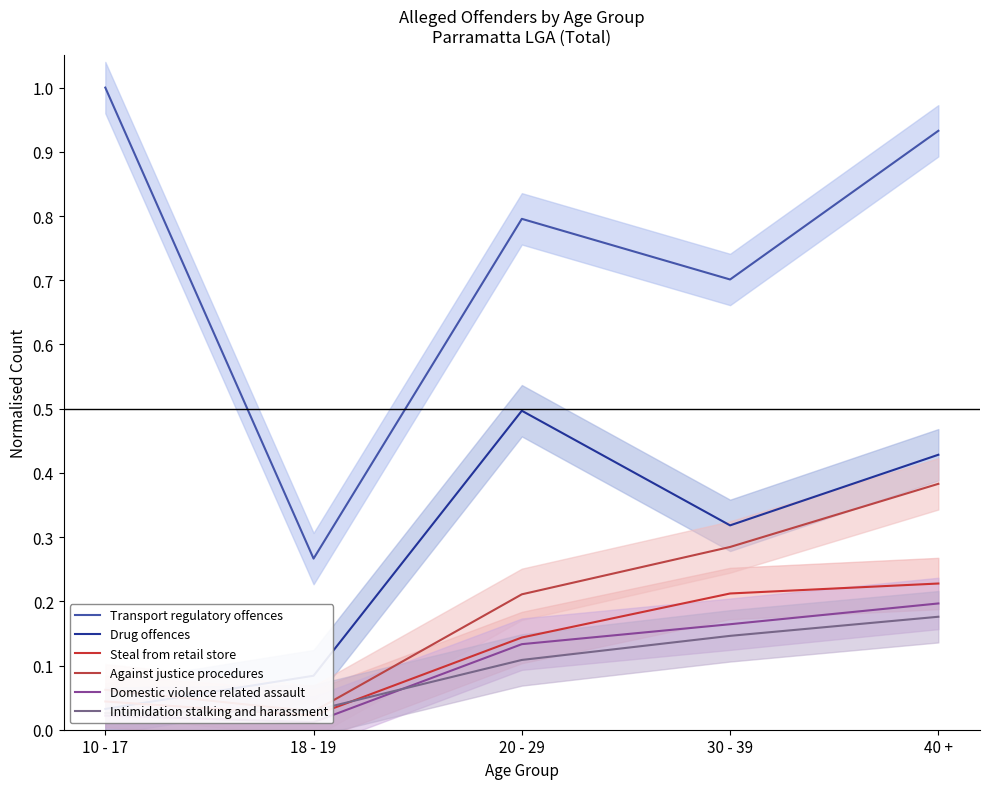

What position from the left is 18 - 19?

2